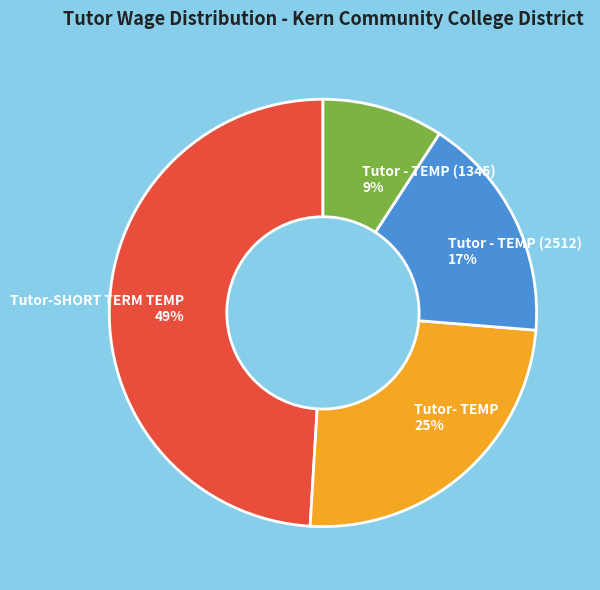

How many segments does this pie chart have?

4